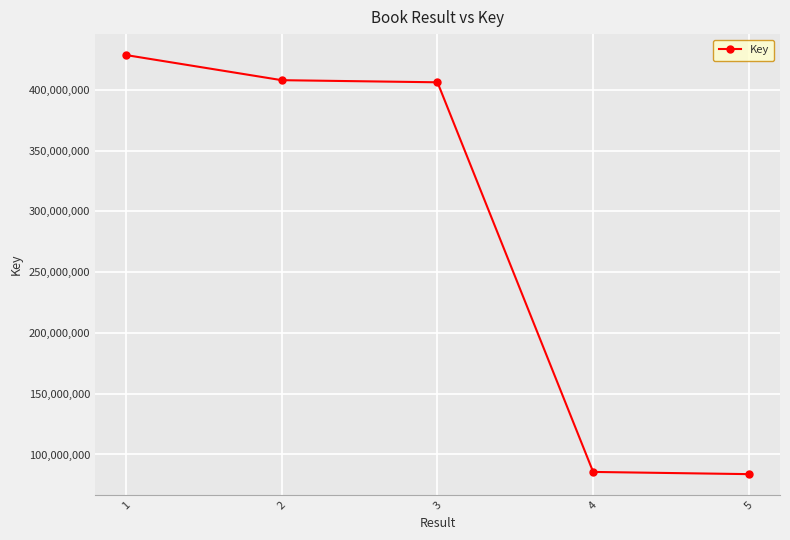

What is the value of the 5th point from the left?

83832844